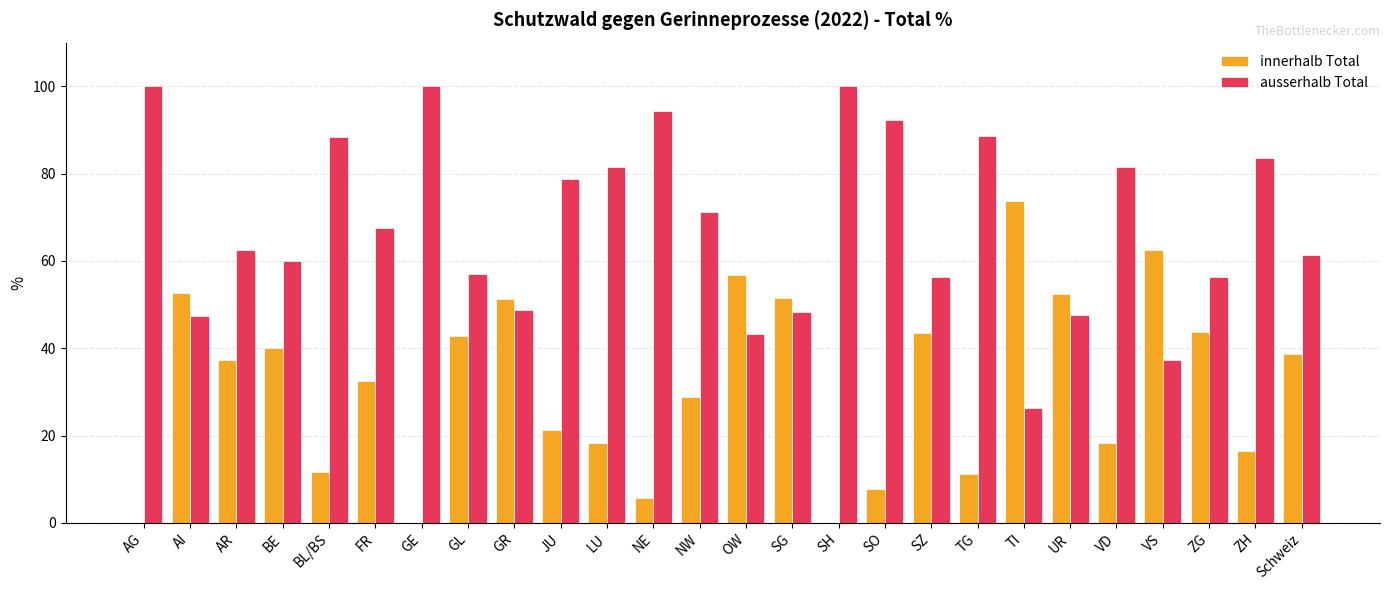

At which label is ausserhalb Total closest to 63?

AR